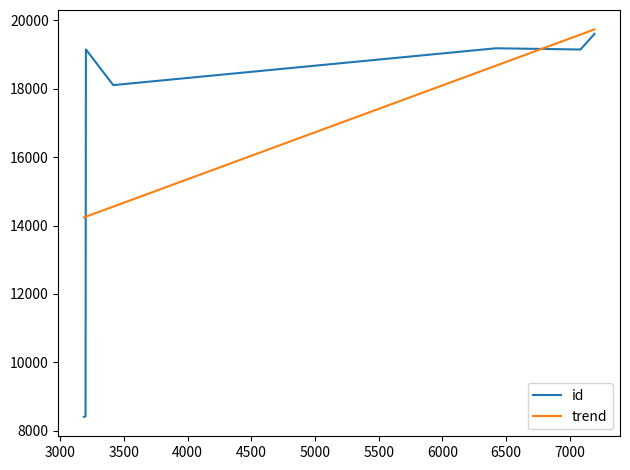

Reading left to right, what are all the values shown in this chart?

id: 8405.0	8422.0	19147.0	18104.0	18105.0	19182.0	19146.0	19601.0	19603.0	19606.0
trend: 14238.7	14255.1	14259.2	14554.0	14554.0	18673.3	19583.6	19734.4	19734.4	19734.4